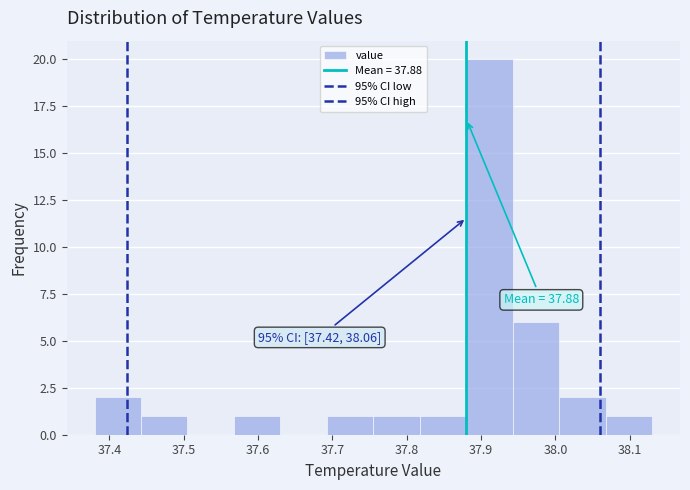

Which range on the x-axis has the tallest bar?

37.88 to 37.94